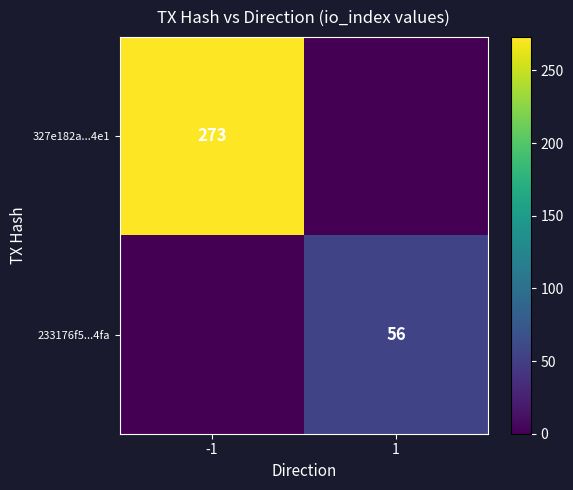

True or false: 233176f5...4fa has a value of 56 at 1.

True